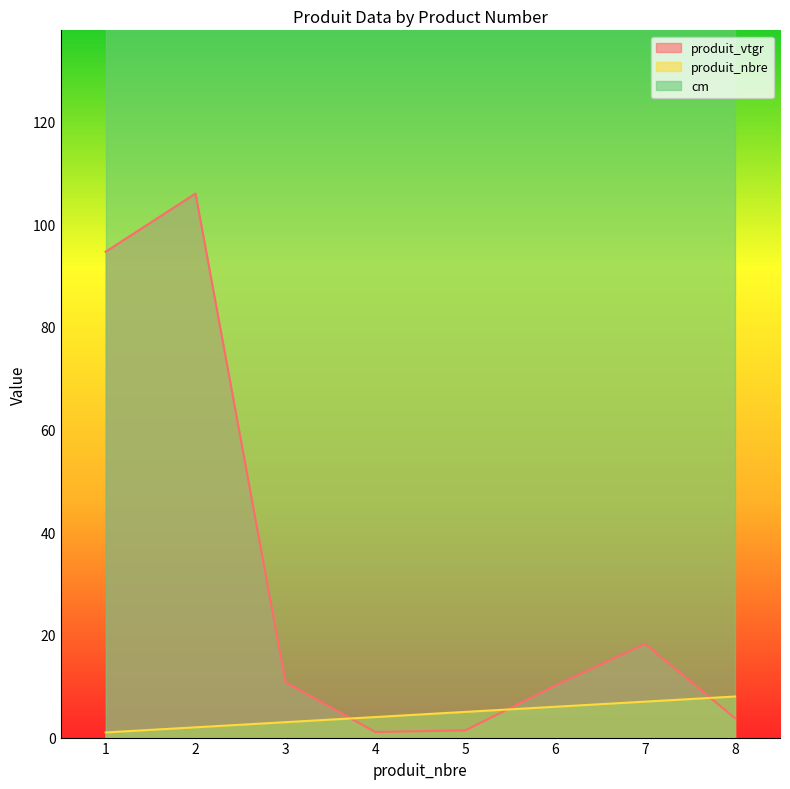

Between which two adjacent categories do produit_vtgr and produit_nbre first intersect?

3 and 4